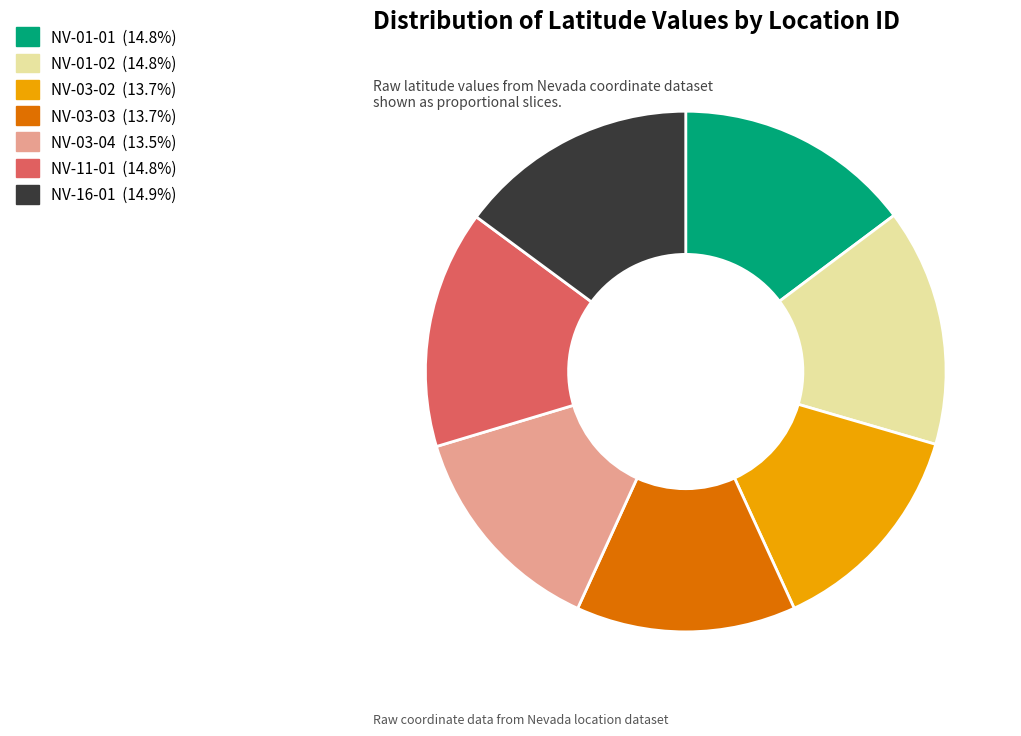

Do NV-01-01 and NV-03-02 together represent more than half of the pie?

No